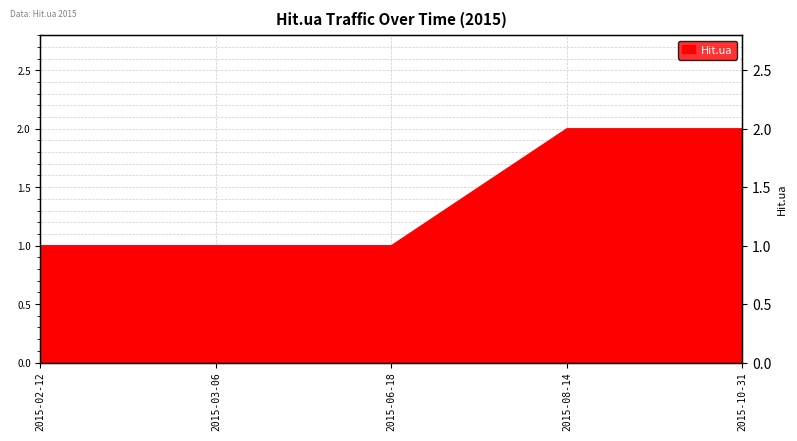

Rank the categories by value from highest to lowest.

2015-08-14, 2015-10-31, 2015-02-12, 2015-03-06, 2015-06-18